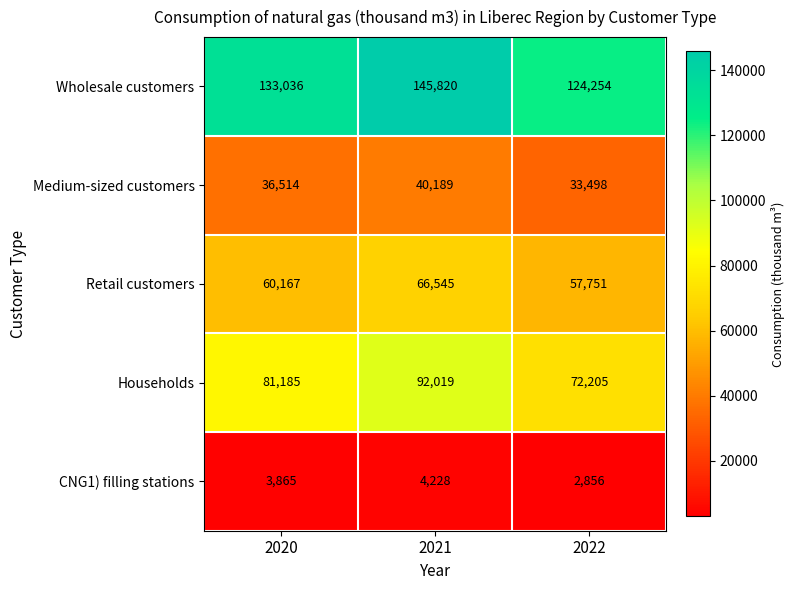

List the series in order of their peak value, highest first.

Wholesale customers, Households, Retail customers, Medium-sized customers, CNG1) filling stations